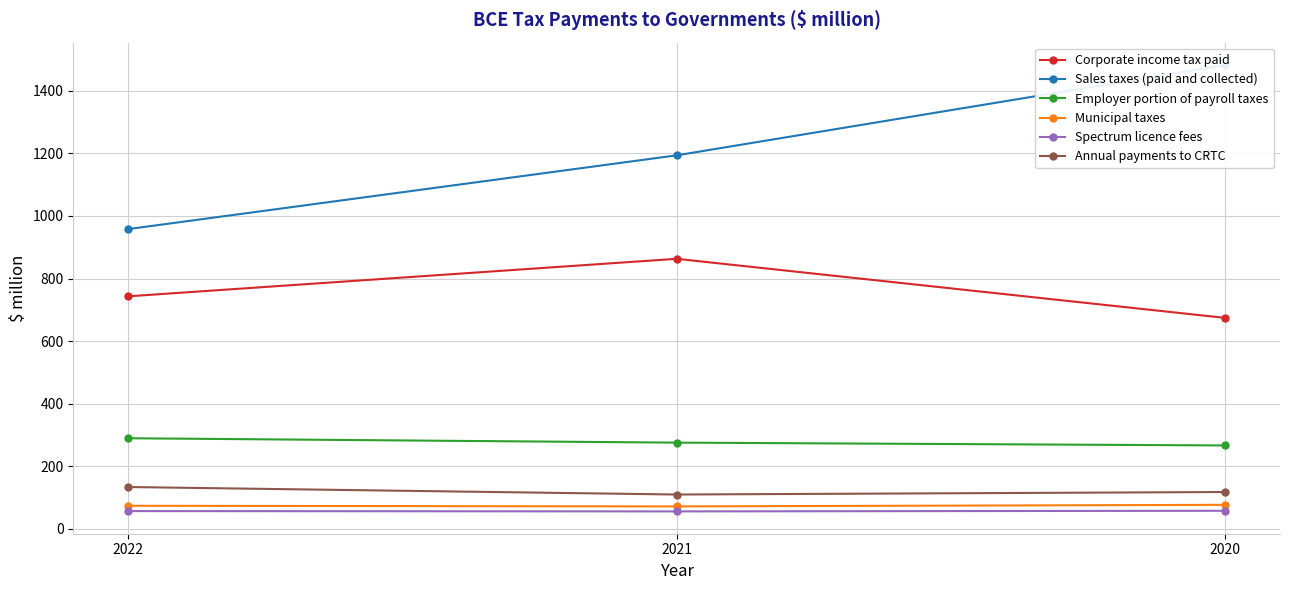

What is the lowest value of the Corporate income tax paid series?

674